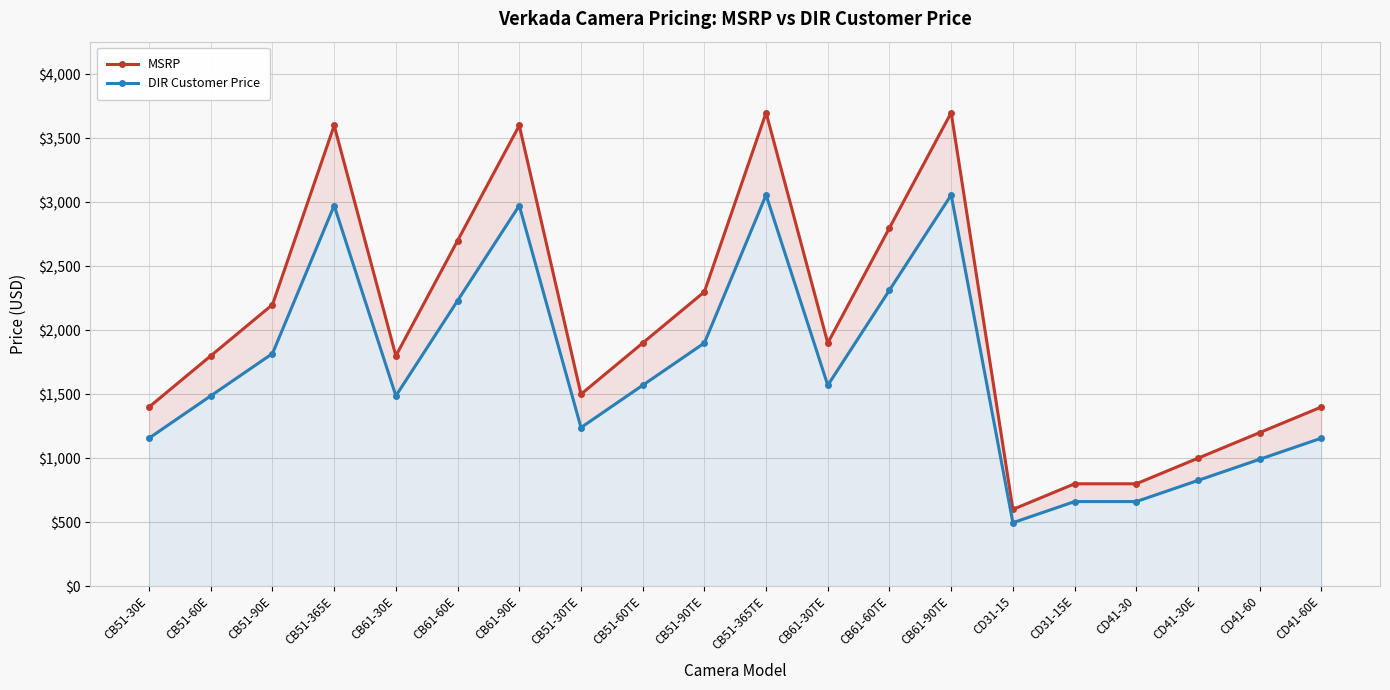

Which series changed the most between CB51-60E and CB51-365E?

MSRP